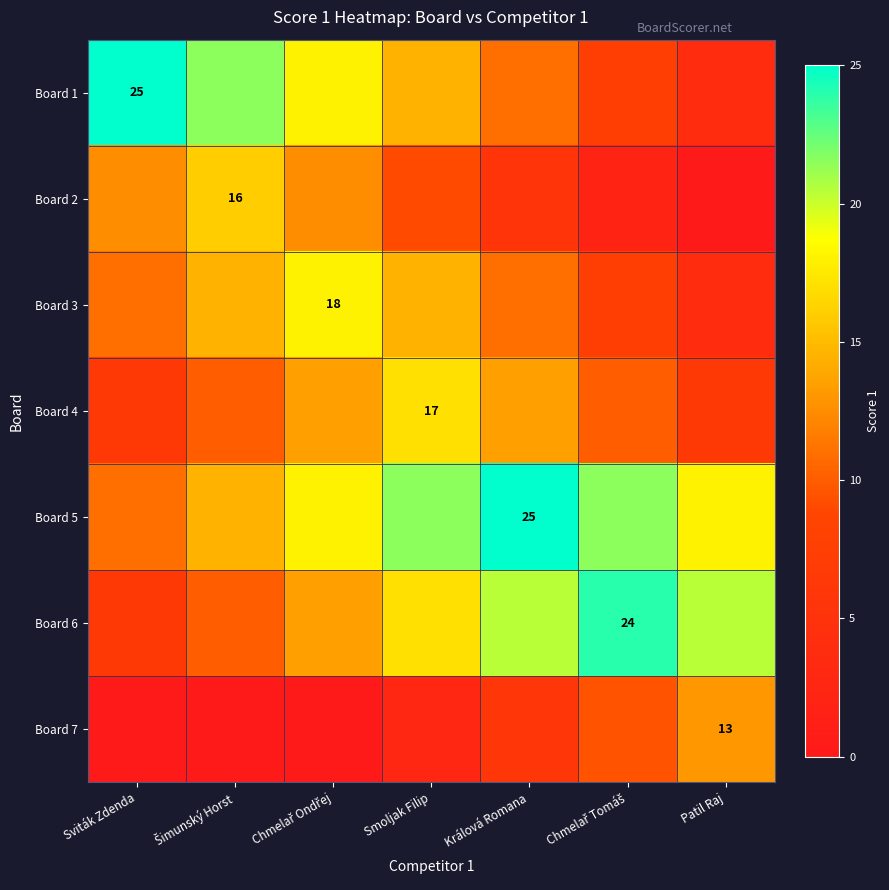

At which category is the sum across all series the highest?

Smoljak Filip